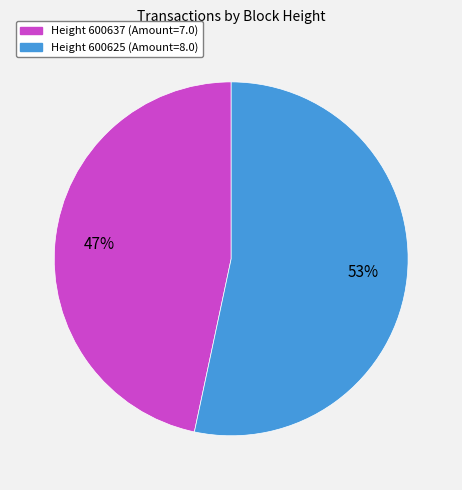

Rank the categories by value from lowest to highest.

Height 600637 (Amount=7.0), Height 600625 (Amount=8.0)